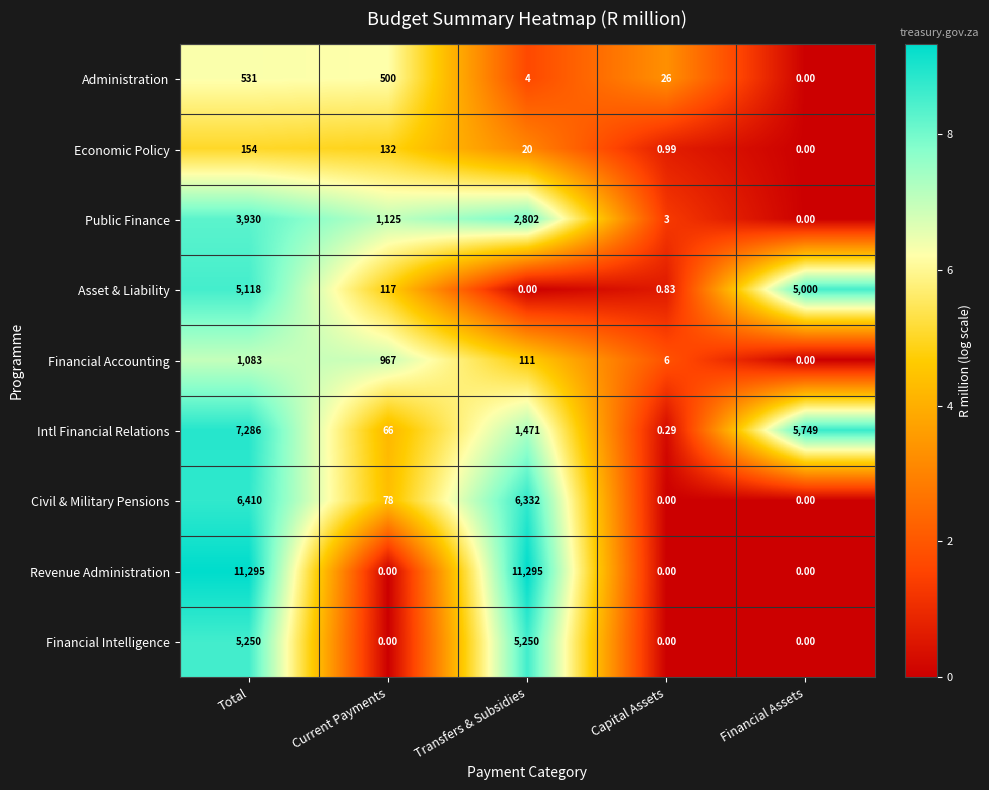

Rank the series by their maximum value, from lowest to highest.

Economic Policy, Administration, Financial Accounting, Public Finance, Asset & Liability, Financial Intelligence, Civil & Military Pensions, Intl Financial Relations, Revenue Administration